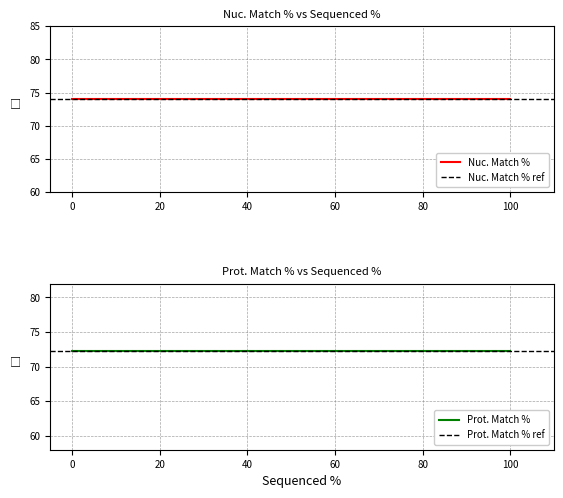

Rank the series by their maximum value, from highest to lowest.

Nuc. Match %, Prot. Match %